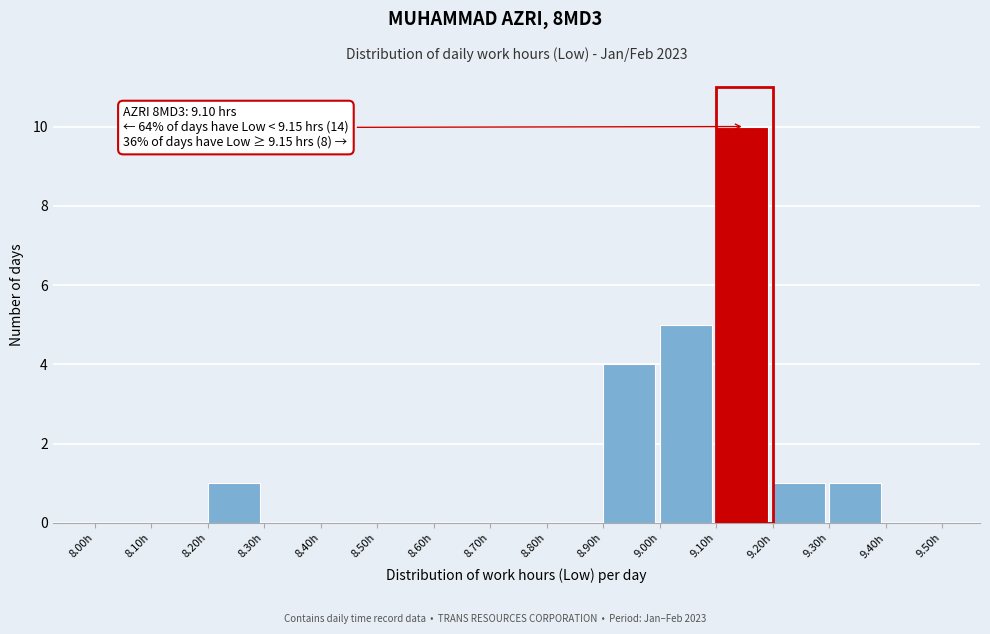

Which range on the x-axis has the tallest bar?

9.1 to 9.2